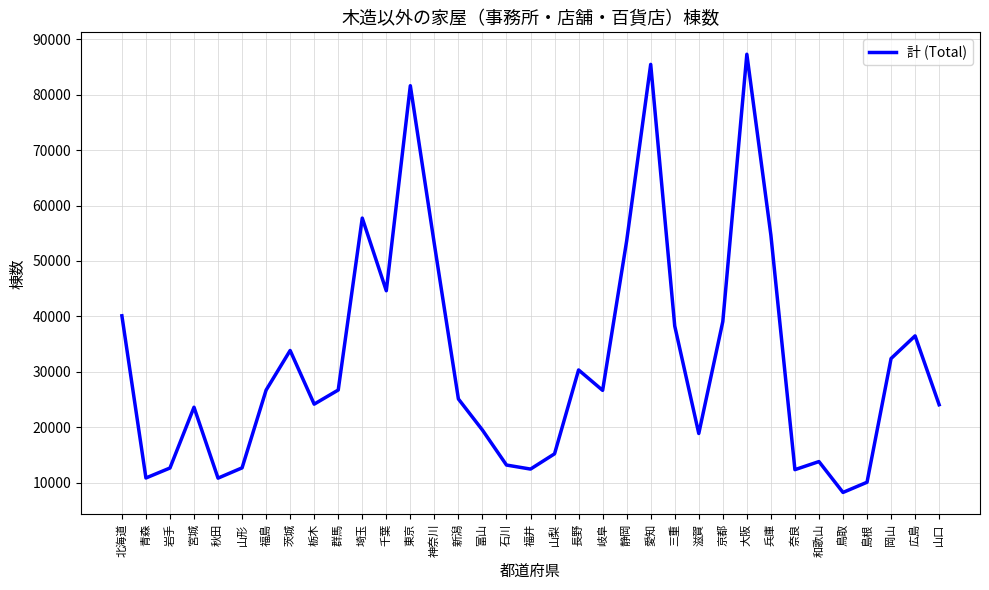

Which has a higher value, 静岡 or 東京?

東京